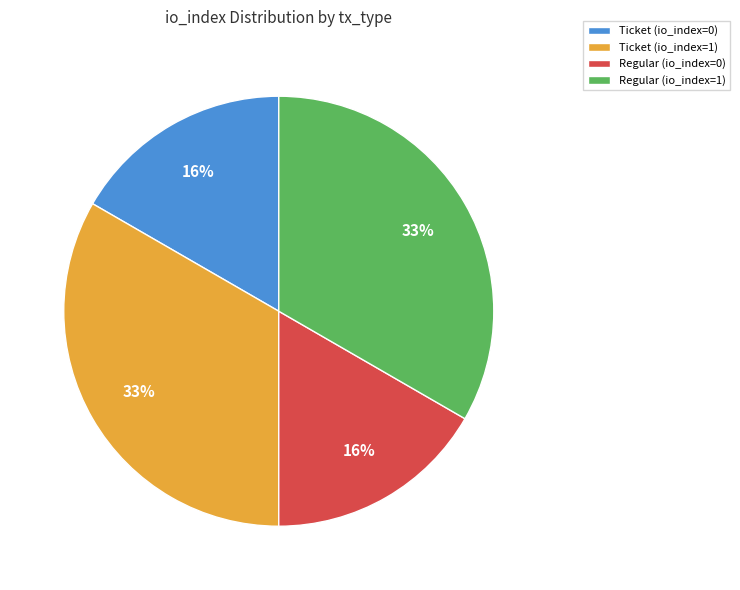

Which slice is the smallest?

Ticket (io_index=0)